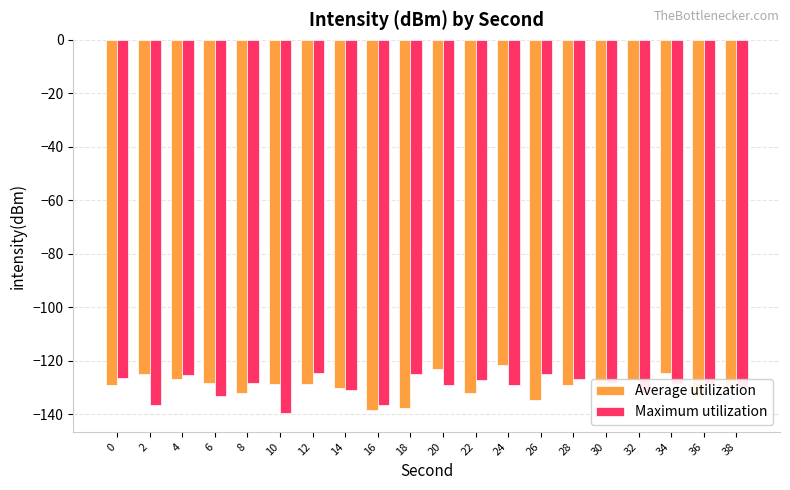

True or false: Average utilization has a value of -189.7 at 6.

False